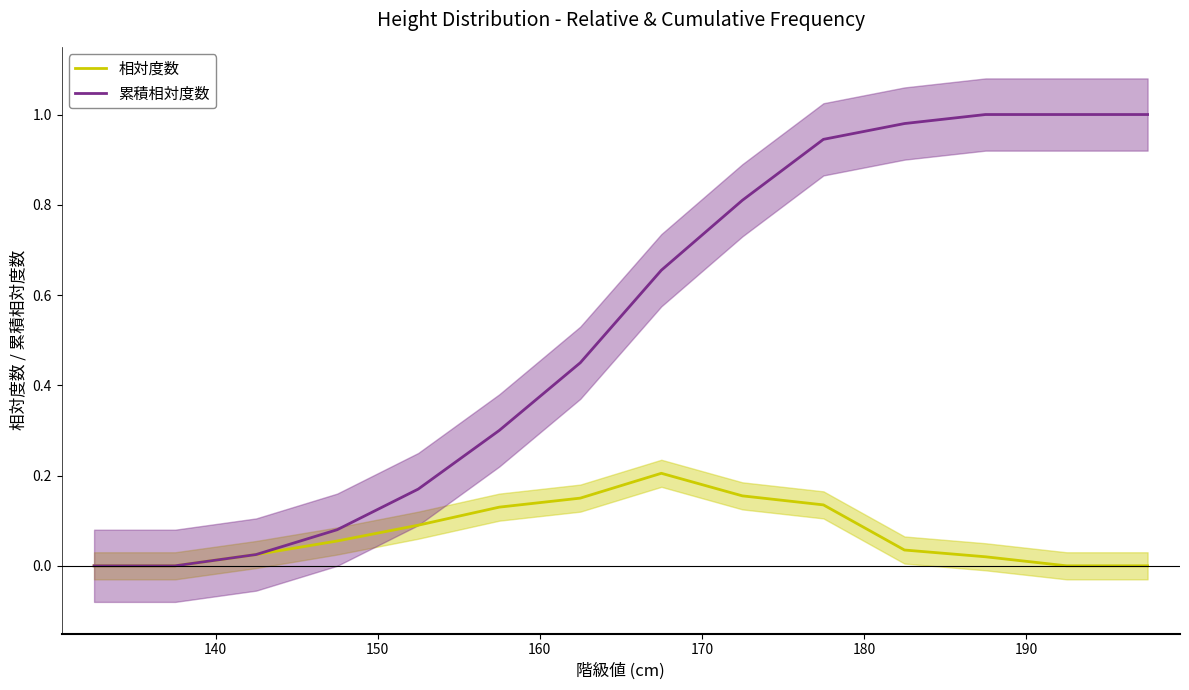

Which series has the largest total across all categories?

累積相対度数